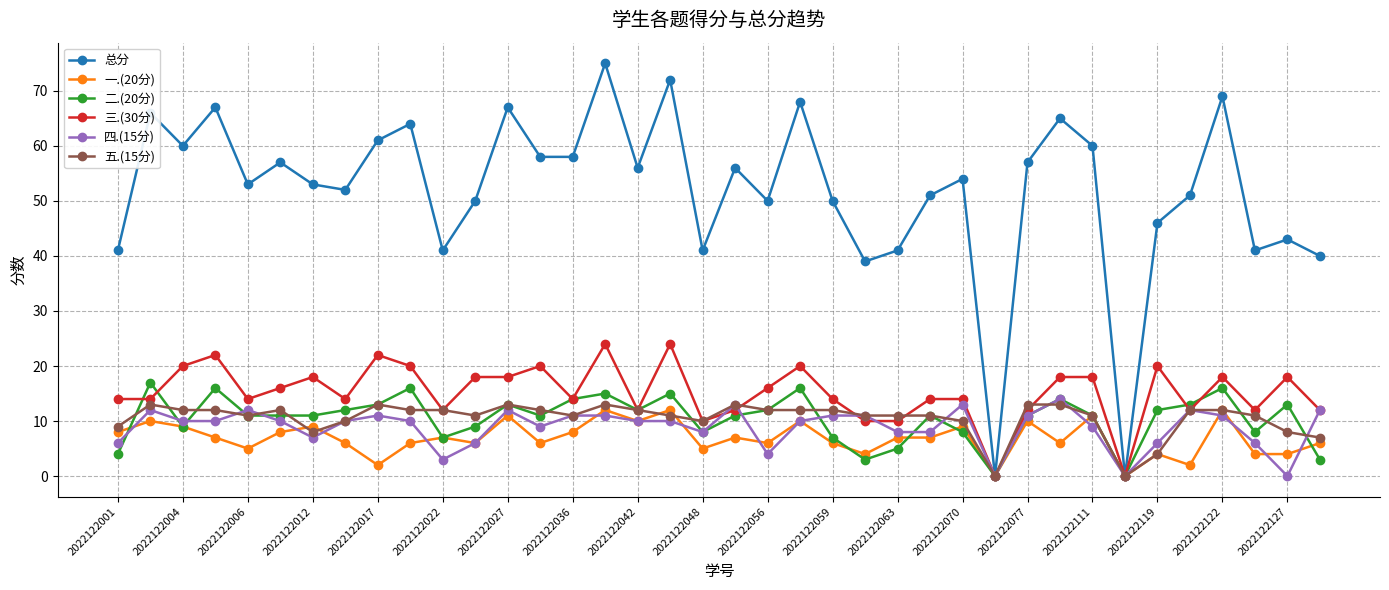

What is the greatest value displayed?

75